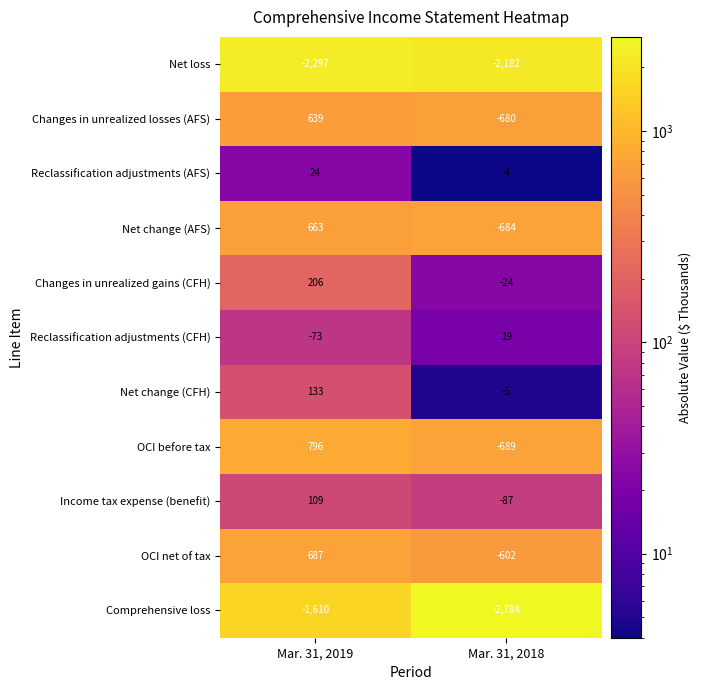

Is the value of OCI before tax at Mar. 31, 2018 greater than the value of Comprehensive loss at Mar. 31, 2019?

Yes